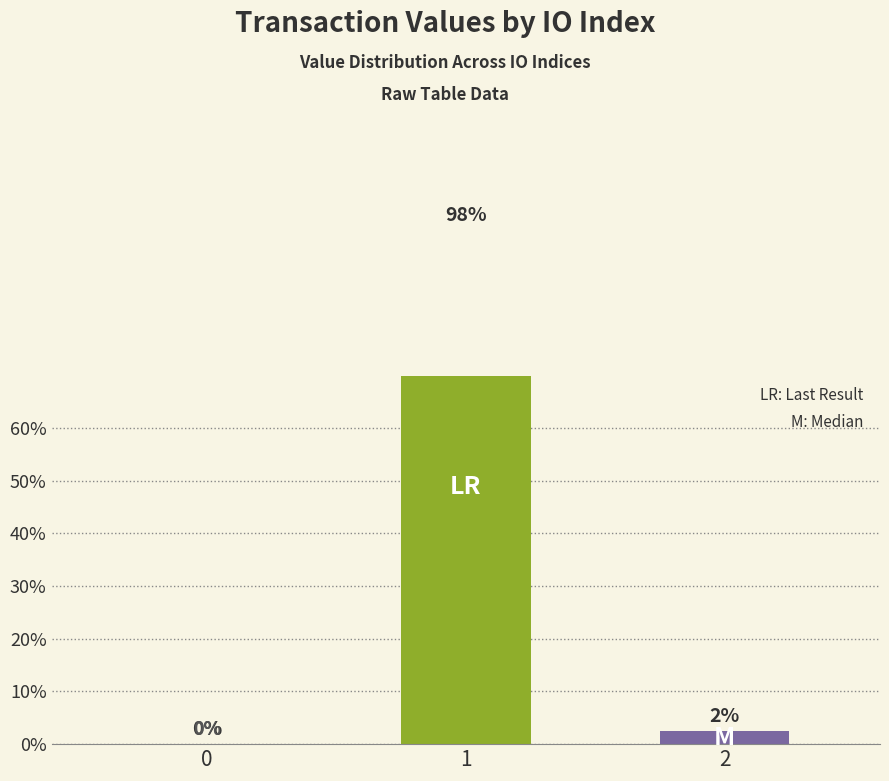

Rank the categories by value from lowest to highest.

0, 2, 1